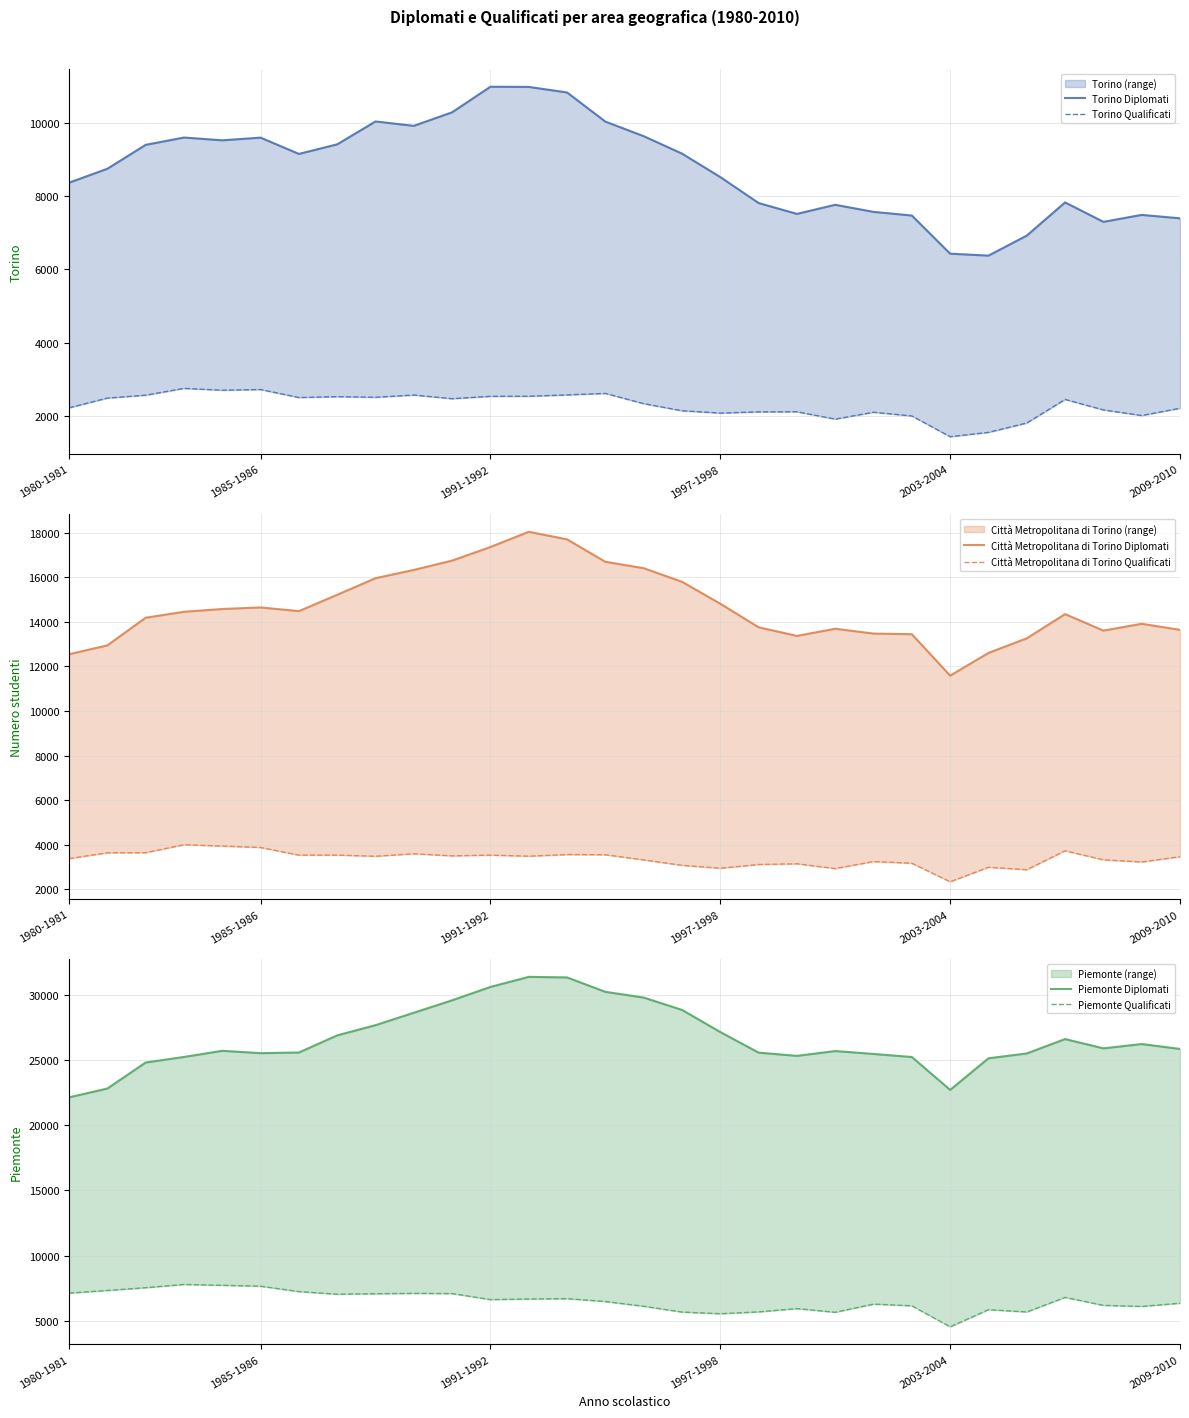

True or false: Città Metropolitana di Torino Diplomati and Città Metropolitana di Torino Qualificati intersect in this chart.

False